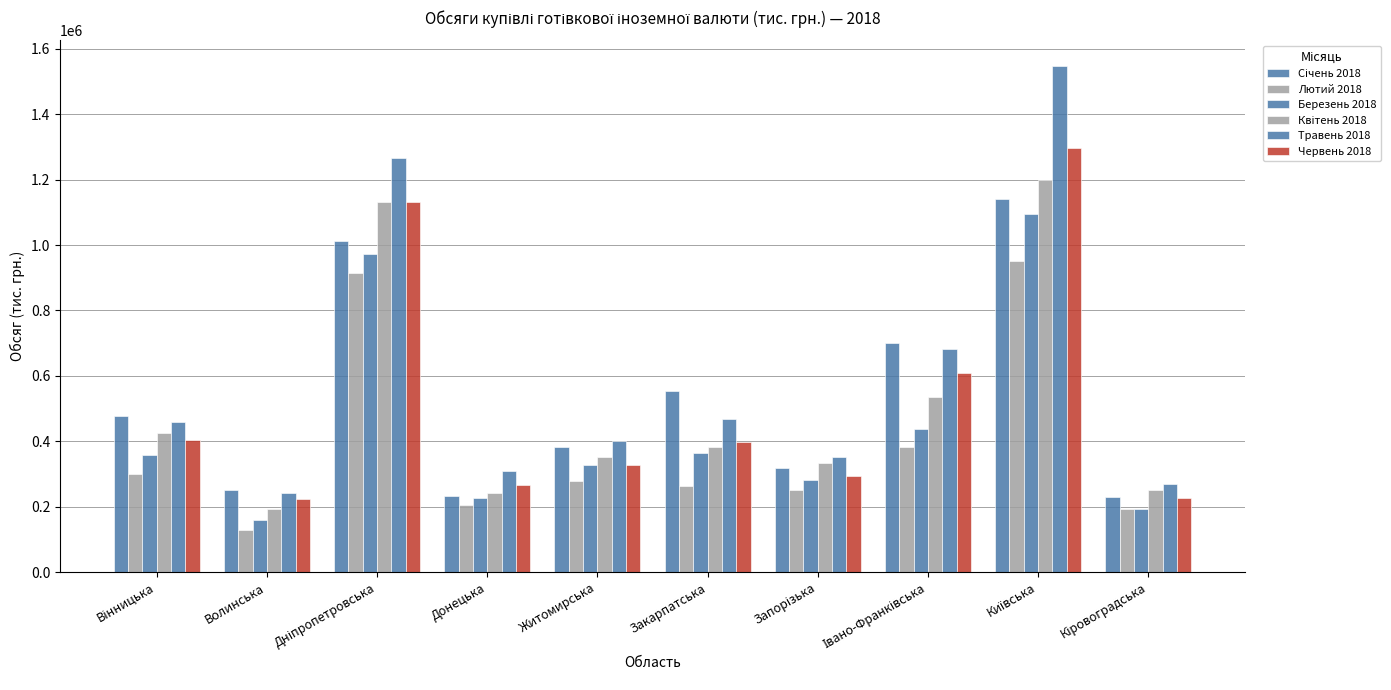

Rank the series at Донецька from highest to lowest value.

Травень 2018, Червень 2018, Квітень 2018, Січень 2018, Березень 2018, Лютий 2018